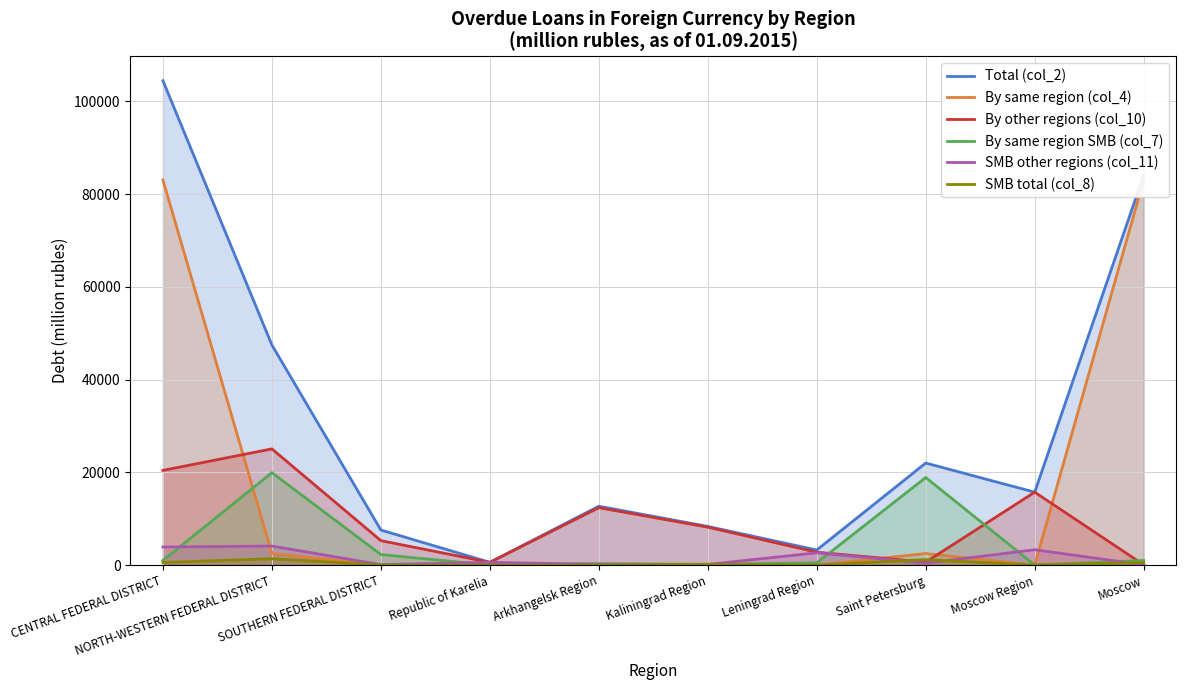

At which category is the sum across all series the highest?

CENTRAL FEDERAL DISTRICT